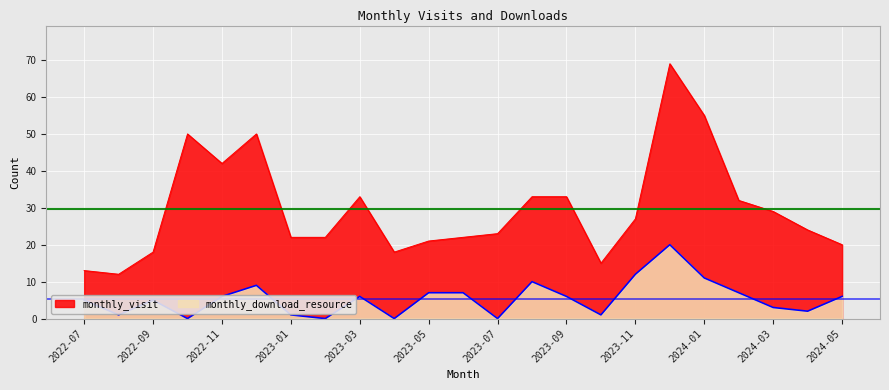

True or false: monthly_download_resource and monthly_visit cross at least once.

False